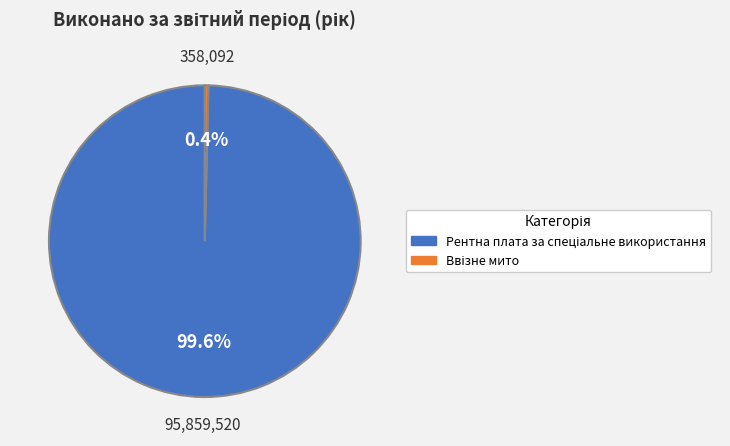

Is there a majority slice in this chart?

Yes